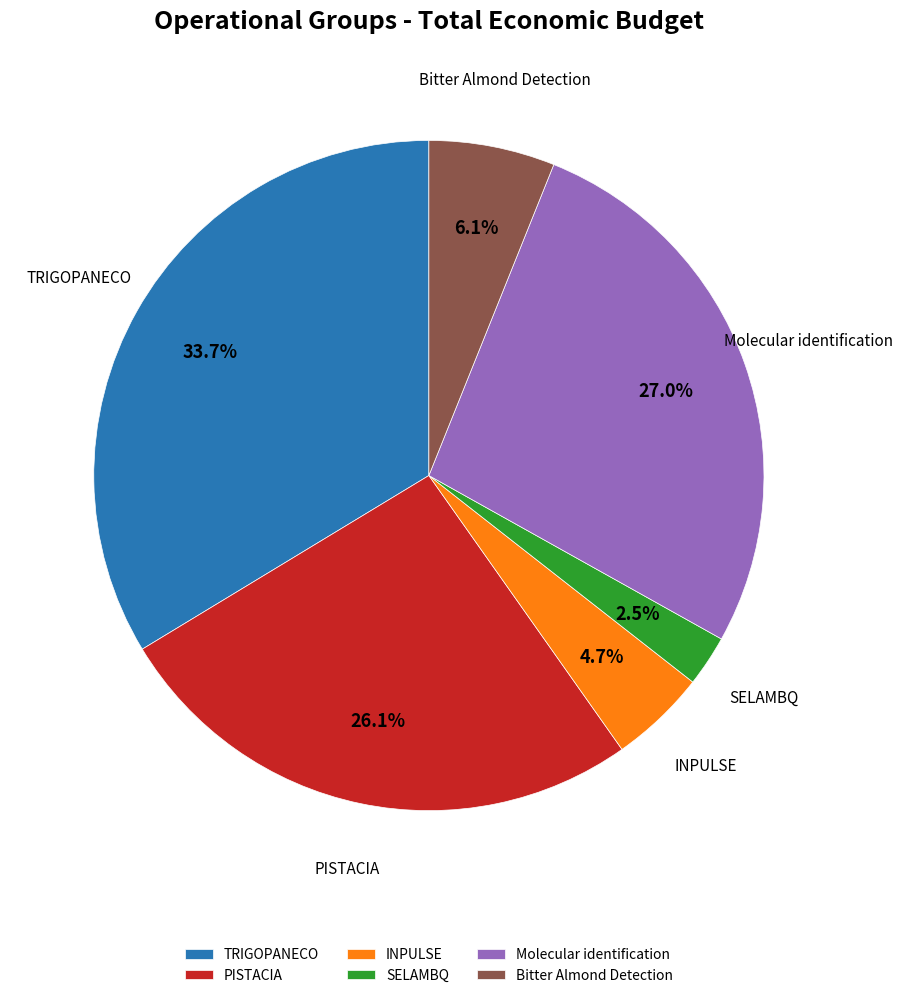

Rank the categories by value from lowest to highest.

SELAMBQ, INPULSE, Bitter Almond Detection, PISTACIA, Molecular identification, TRIGOPANECO